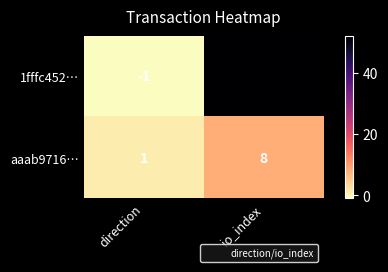

List the series in order of their peak value, highest first.

1fffc452…, aaab9716…